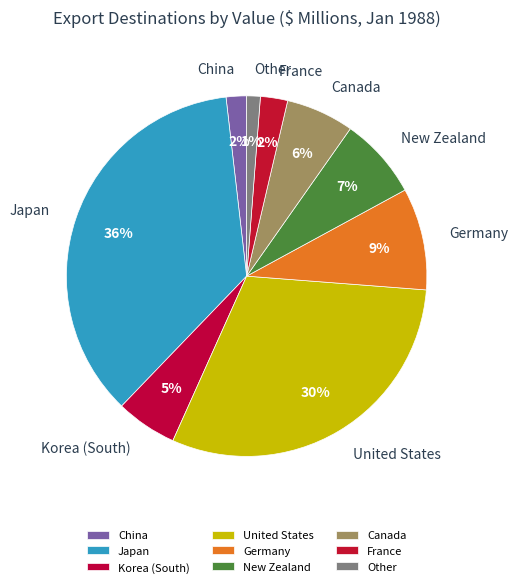

The Germany slice represents 9% of the pie. True or false?

True